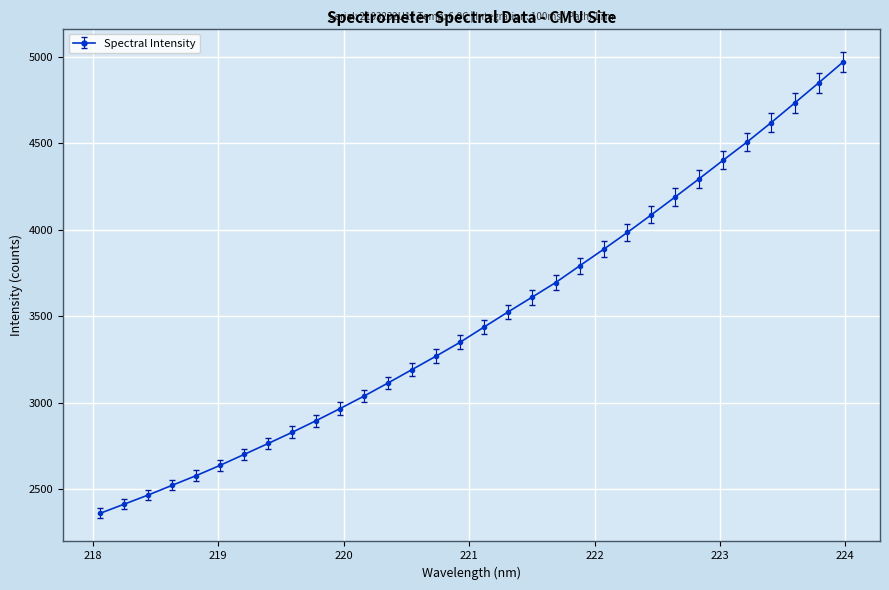

Reading left to right, what are all the values shown in this chart?

2359.5	2412.3	2465.2	2521.5	2577.3	2637.1	2700.0	2763.3	2827.8	2895.3	2965.3	3037.5	3113.3	3190.7	3268.3	3348.3	3436.2	3523.5	3608.7	3694.5	3791.2	3886.8	3985.1	4087.1	4190.8	4296.0	4403.0	4508.6	4619.9	4735.3	4851.8	4970.0